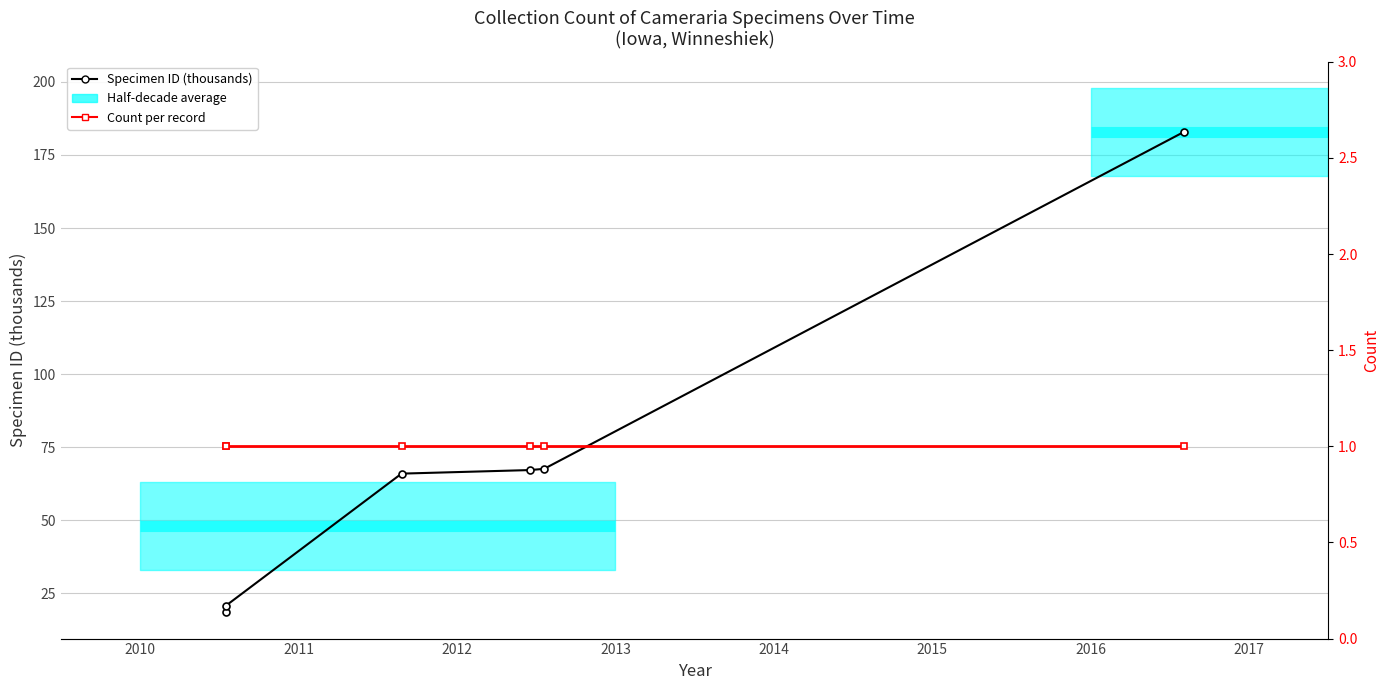

The value of Specimen ID (thousands) at 2010 is 26.5. True or false?

False